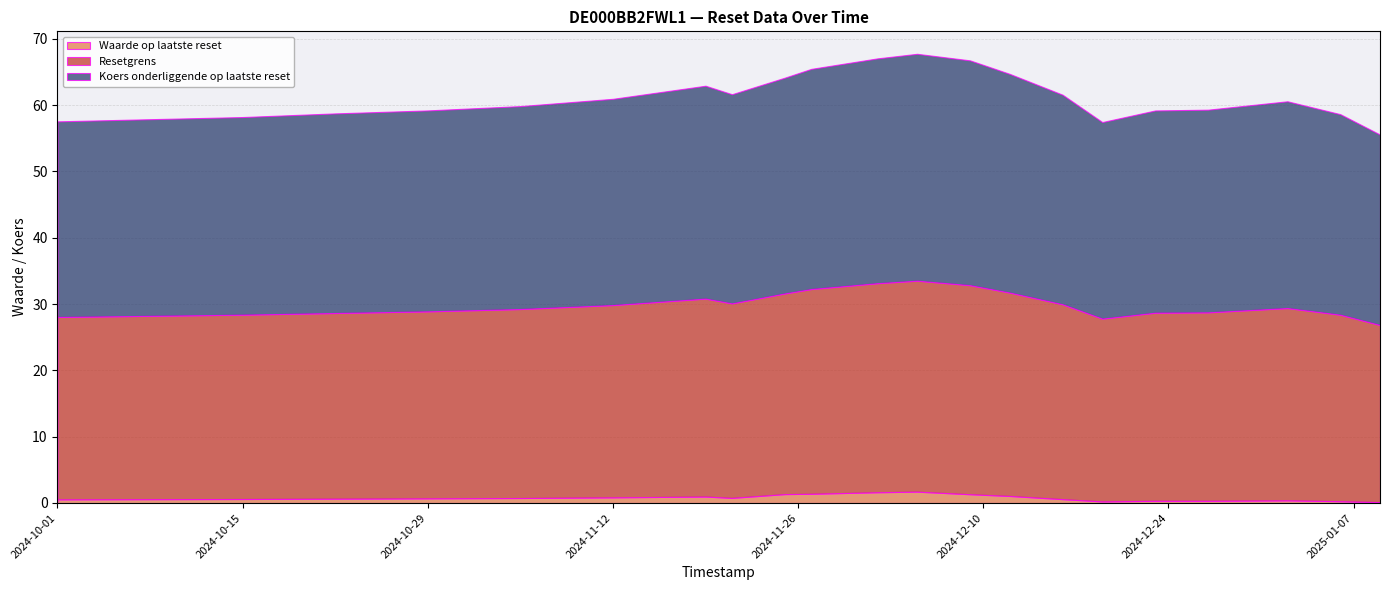

Between 2024-11-19 and 2024-12-09, which series saw the biggest shift?

Koers onderliggende op laatste reset